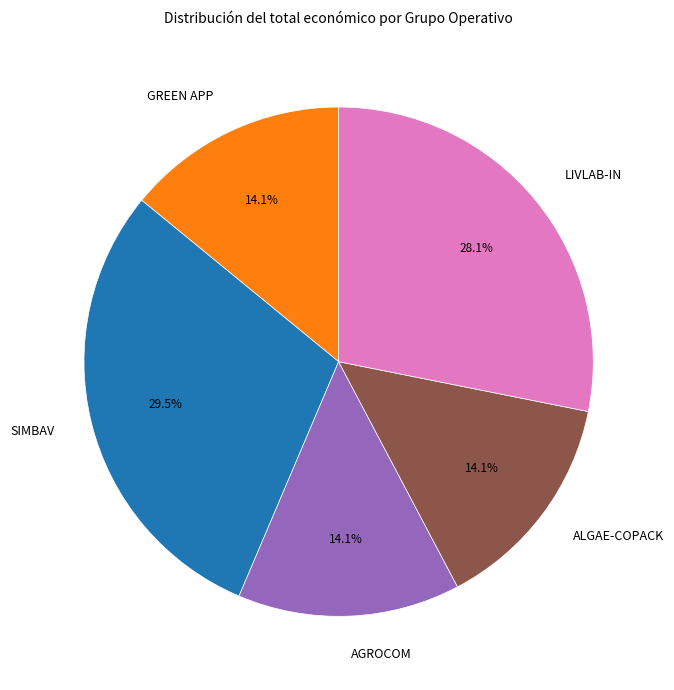

To the nearest percent, what percentage of the pie is ALGAE-COPACK?

14%